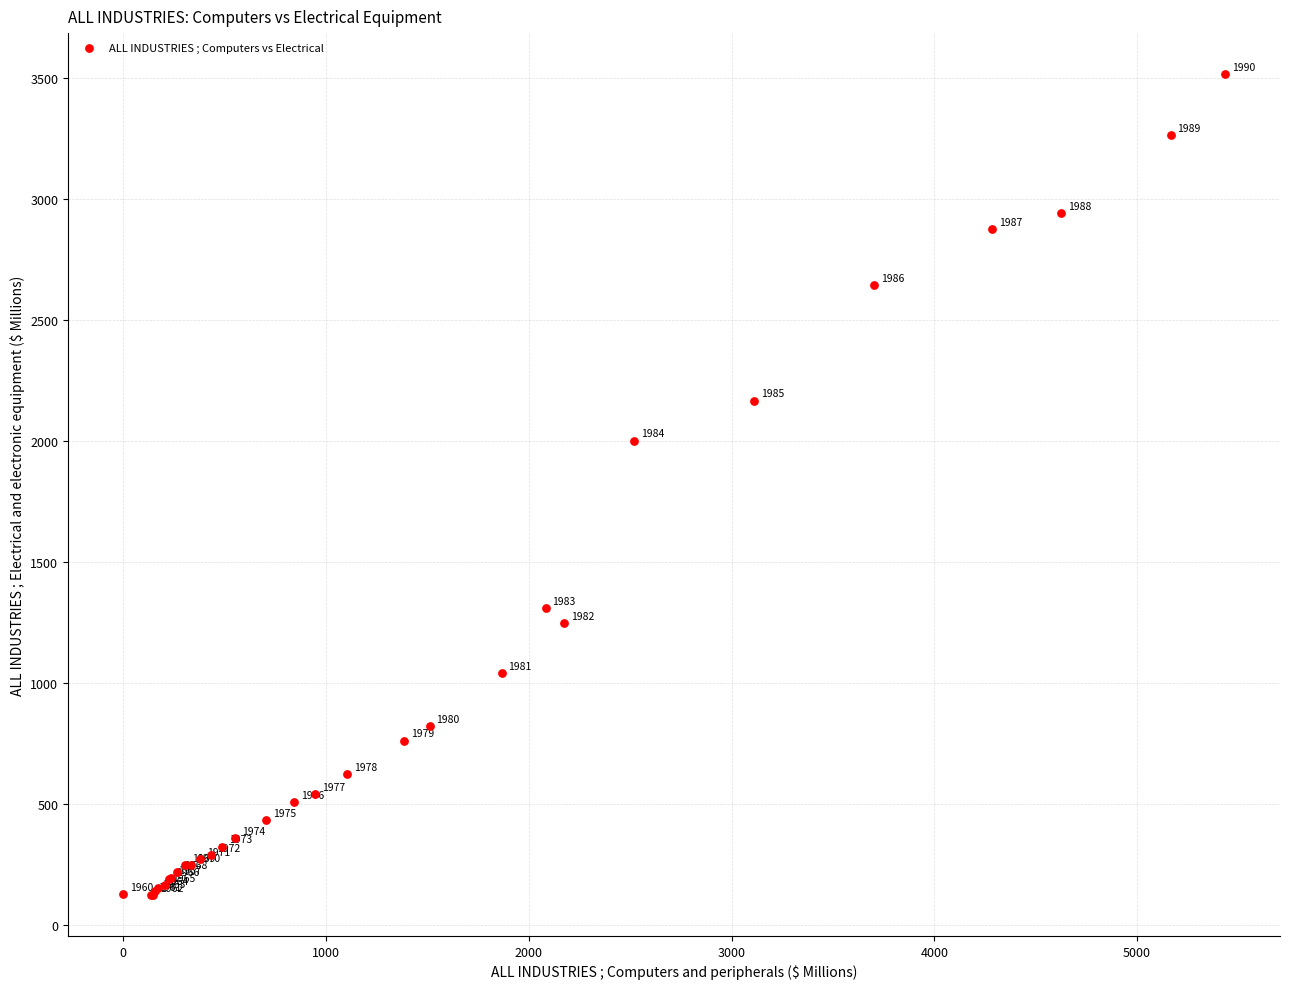

What Y value in the scatter plot is closest to 1819?

2001